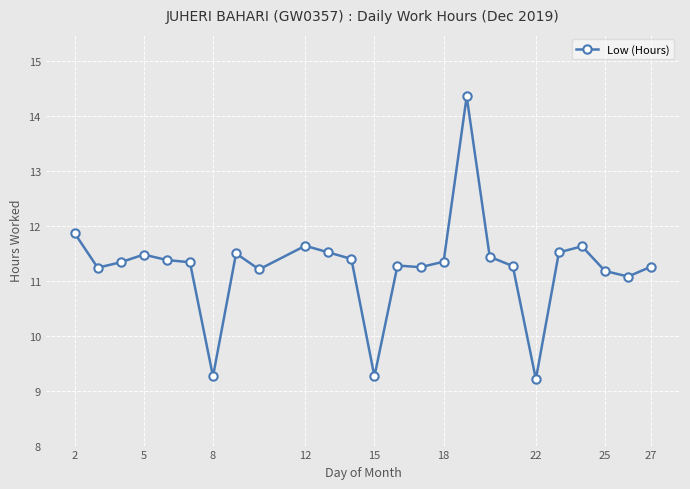

True or false: the data has more than 2 interior local peaks.

True